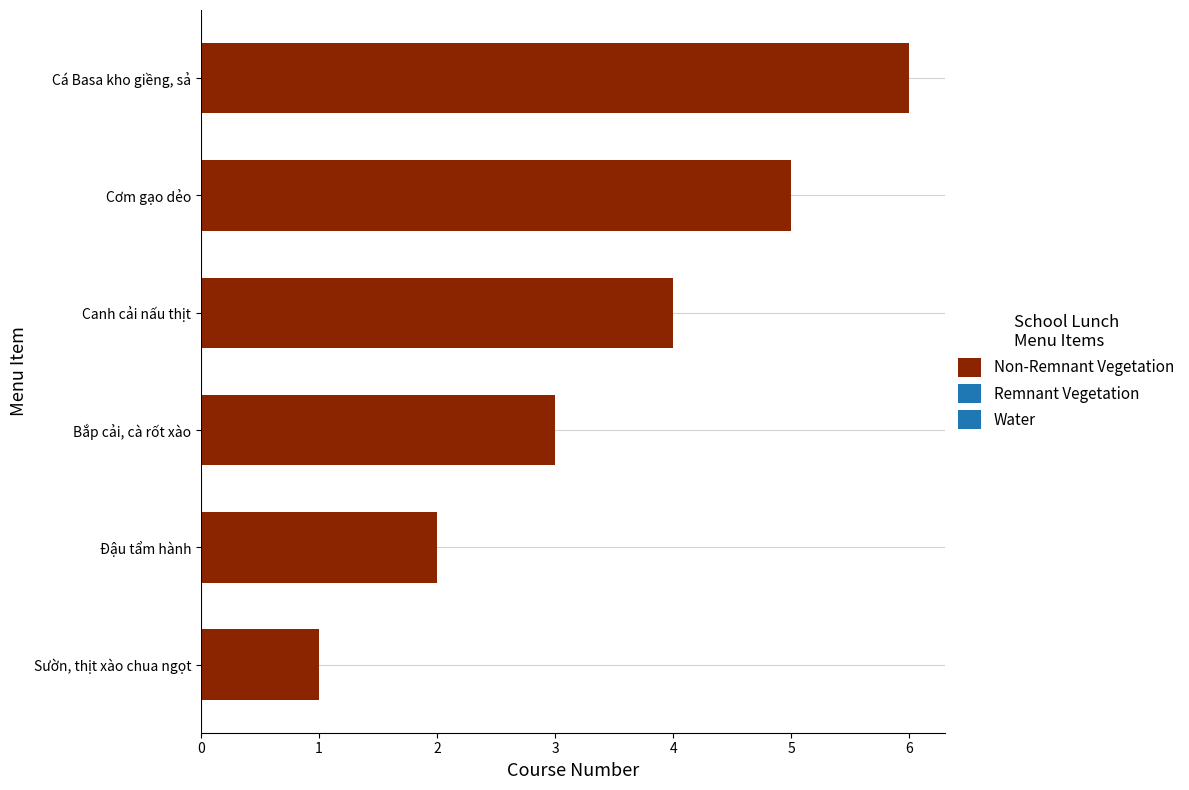

Are the bars horizontal?

Yes